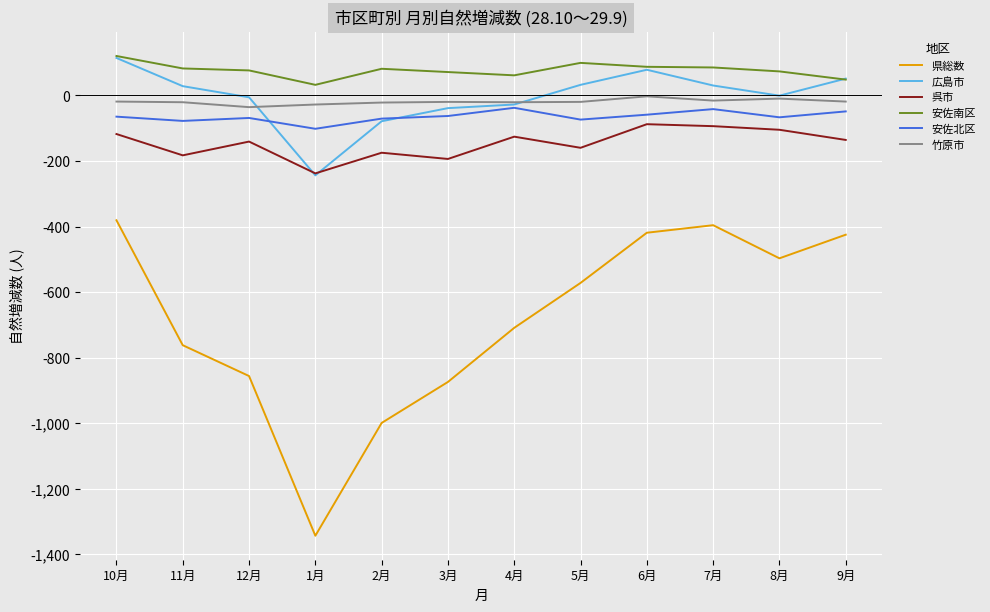

What is the approximate value of 安佐北区 at 6月, to the nearest 10?

-60